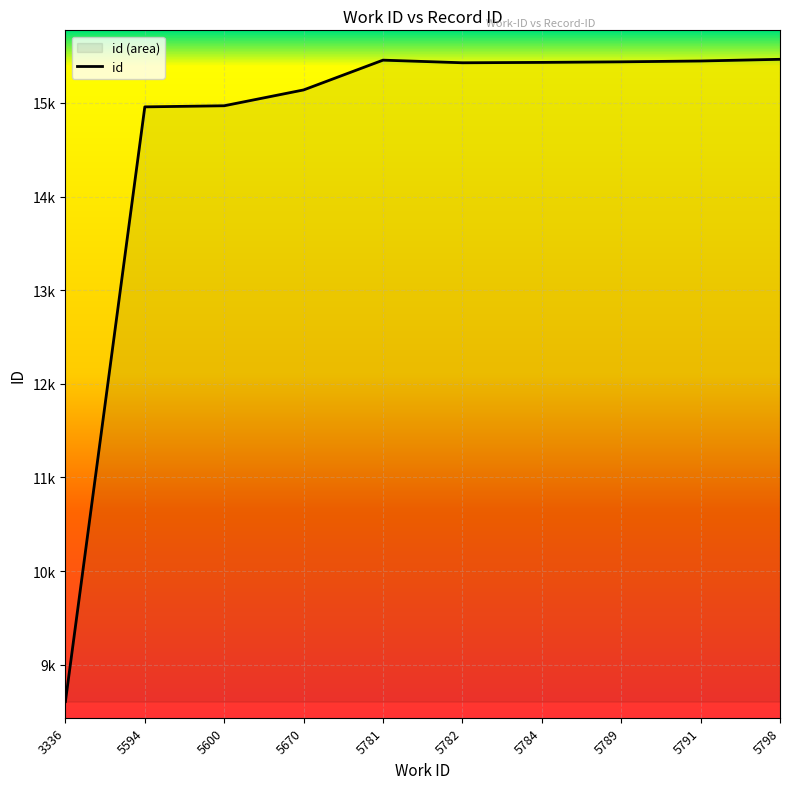

The value at 5784 is 7997. True or false?

False